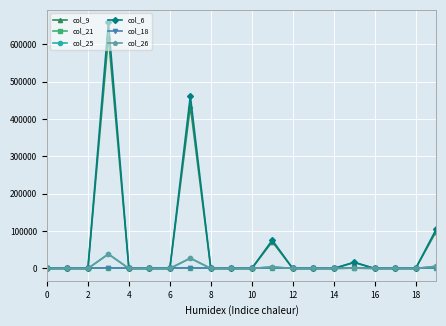

Is this an area chart (filled region under the line)?

No